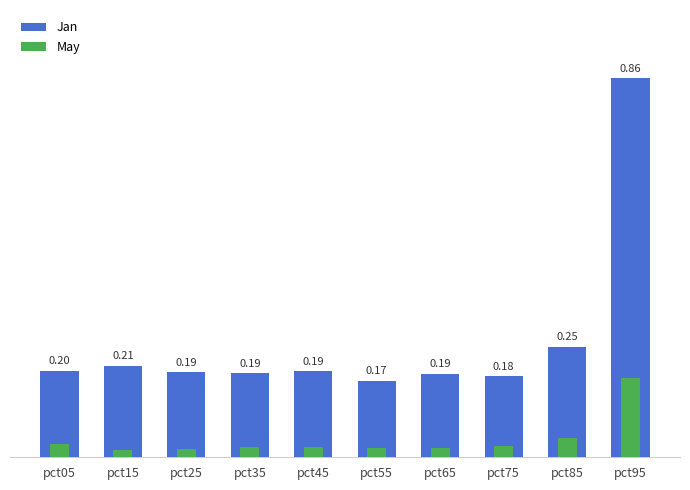

Count the number of data series in this chart.

2